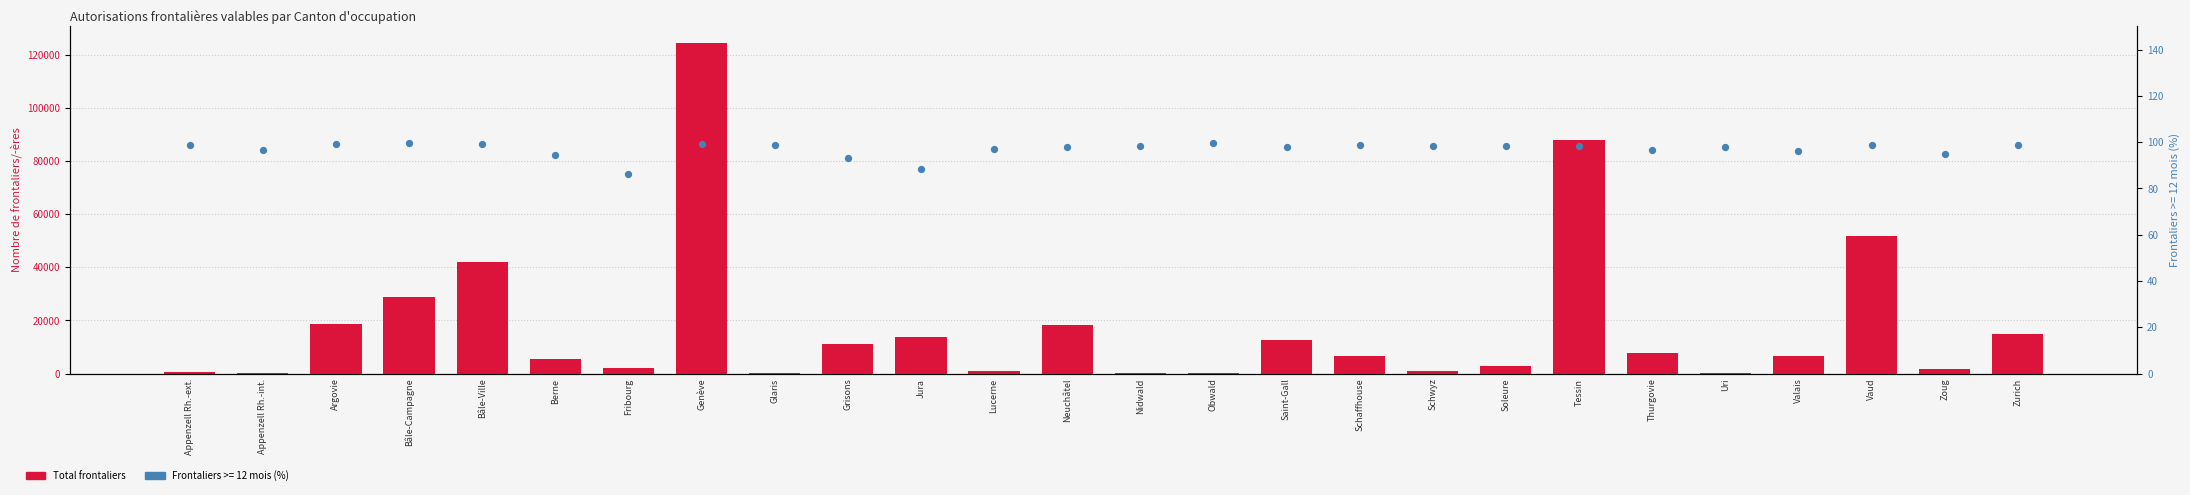

Which has a higher value, Argovie or Thurgovie?

Argovie